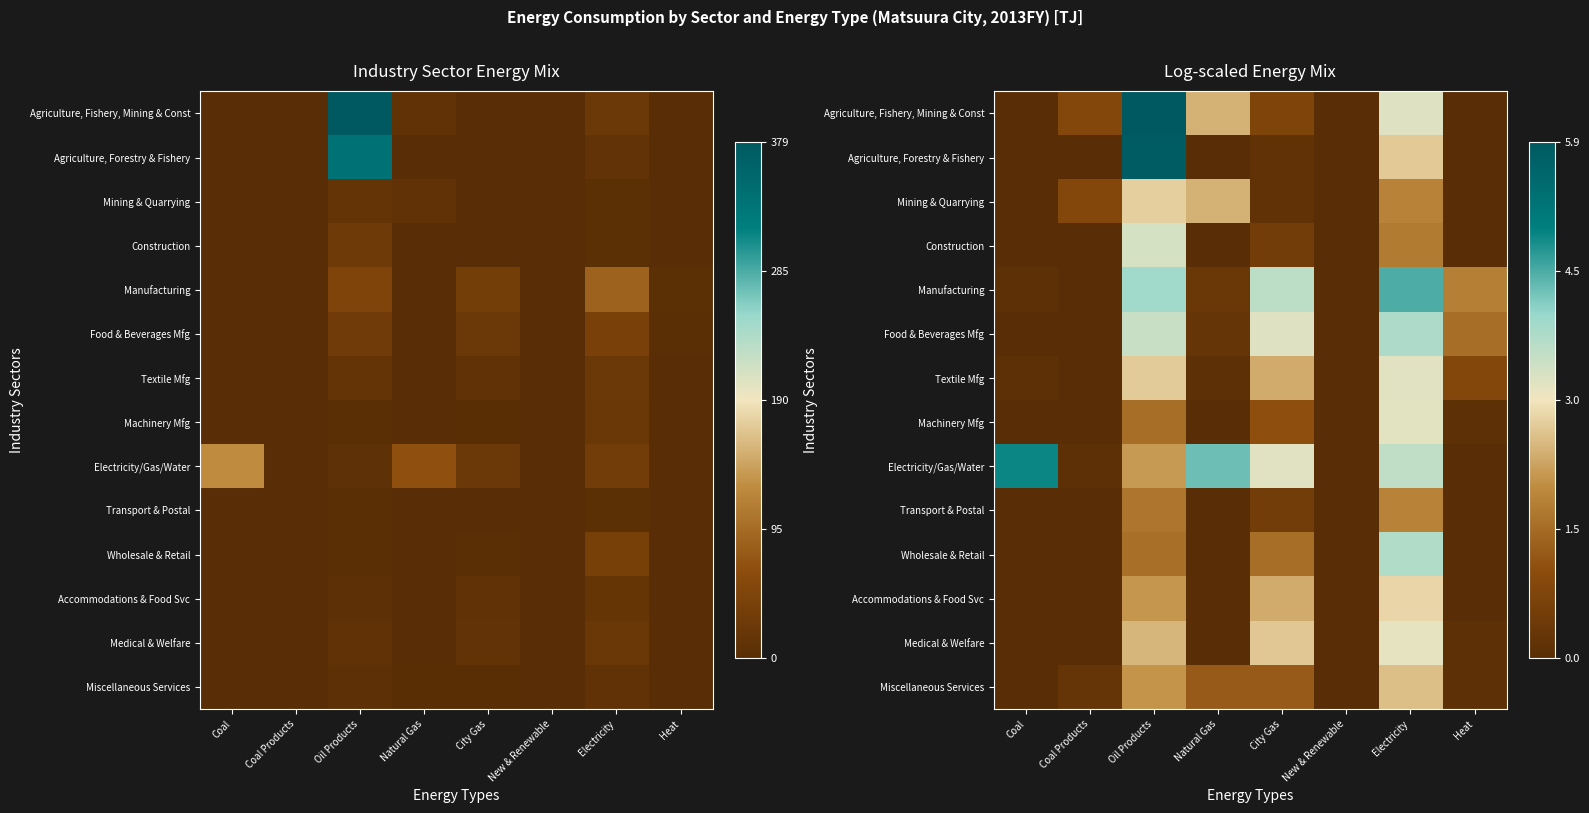

At Oil Products, list the series in order from largest to smallest.

Agriculture, Fishery, Mining & Const, Agriculture, Forestry & Fishery, Manufacturing, Food & Beverages Mfg, Construction, Mining & Quarrying, Textile Mfg, Medical & Welfare, Electricity/Gas/Water, Accommodations & Food Svc, Miscellaneous Services, Transport & Postal, Wholesale & Retail, Machinery Mfg